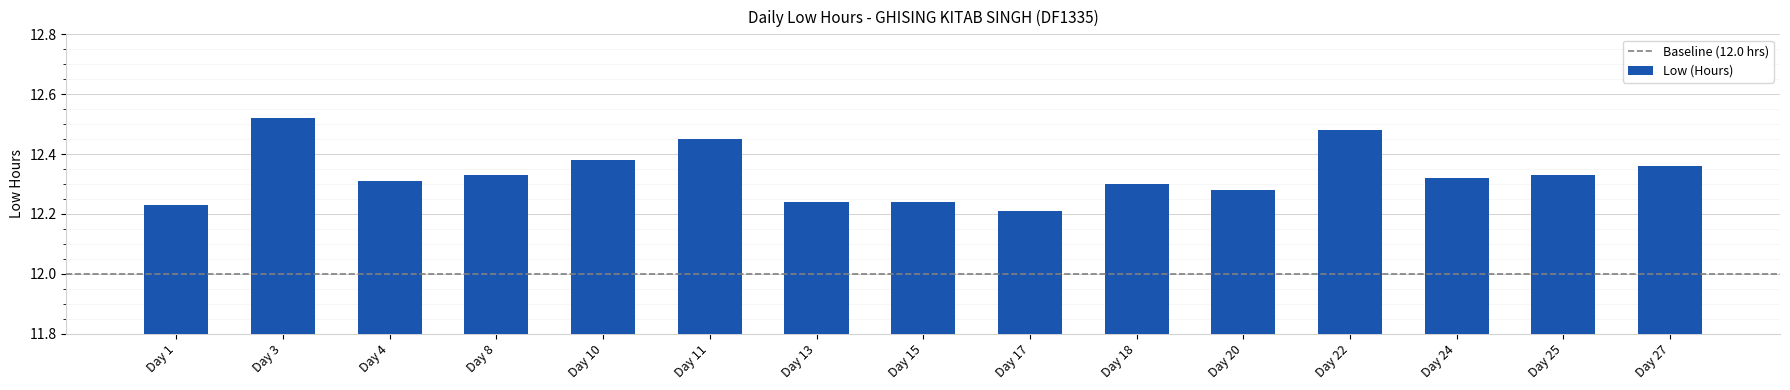

True or false: the data shows 12.3 at Day 20.

True